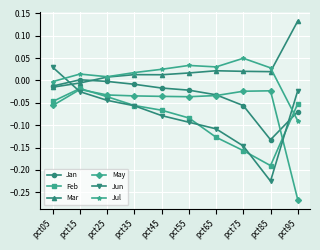

Is this an area chart (filled region under the line)?

No